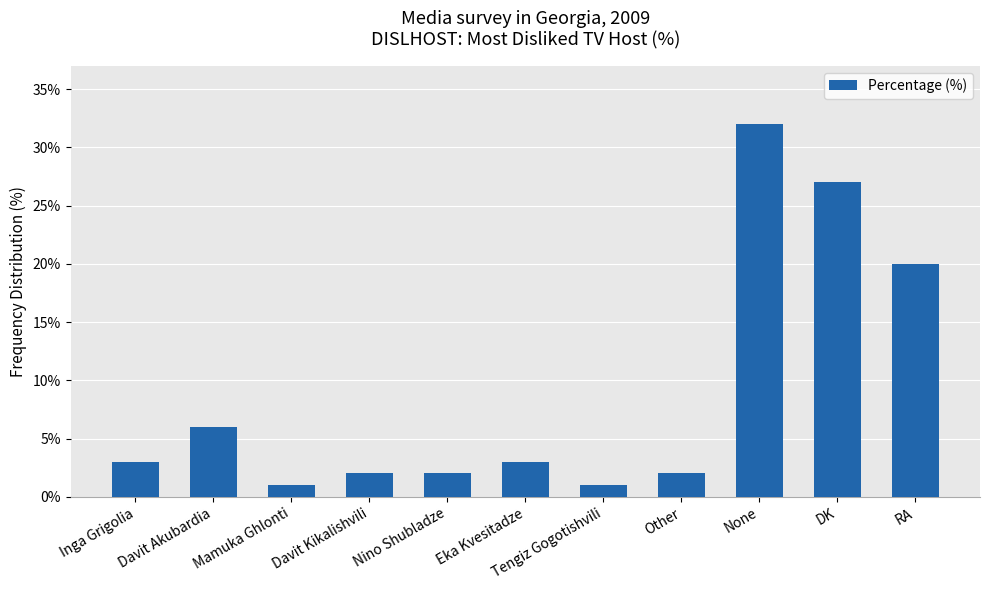

What is the greatest value displayed?

32